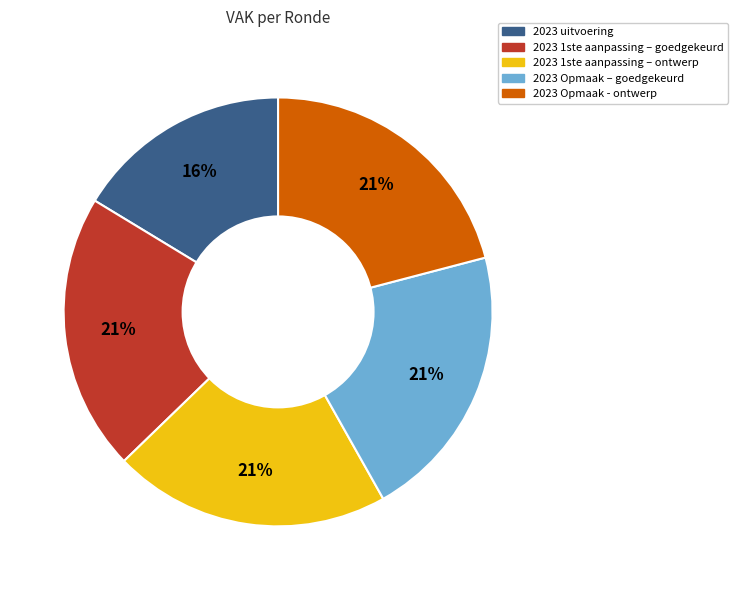

Does any single category account for the majority?

No